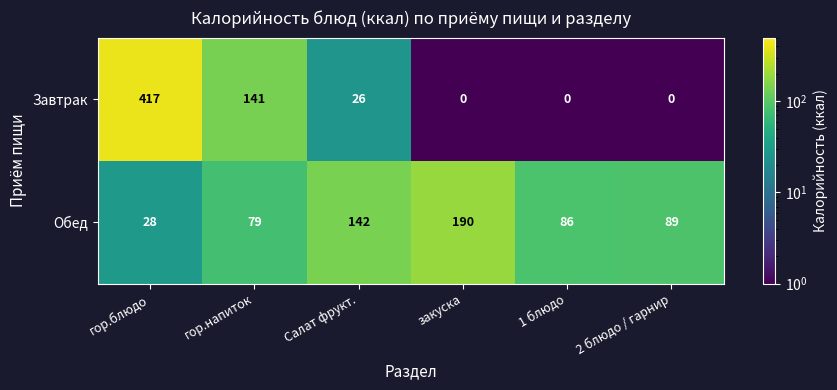

What is the difference between the maximum and minimum values in the Обед series?

162